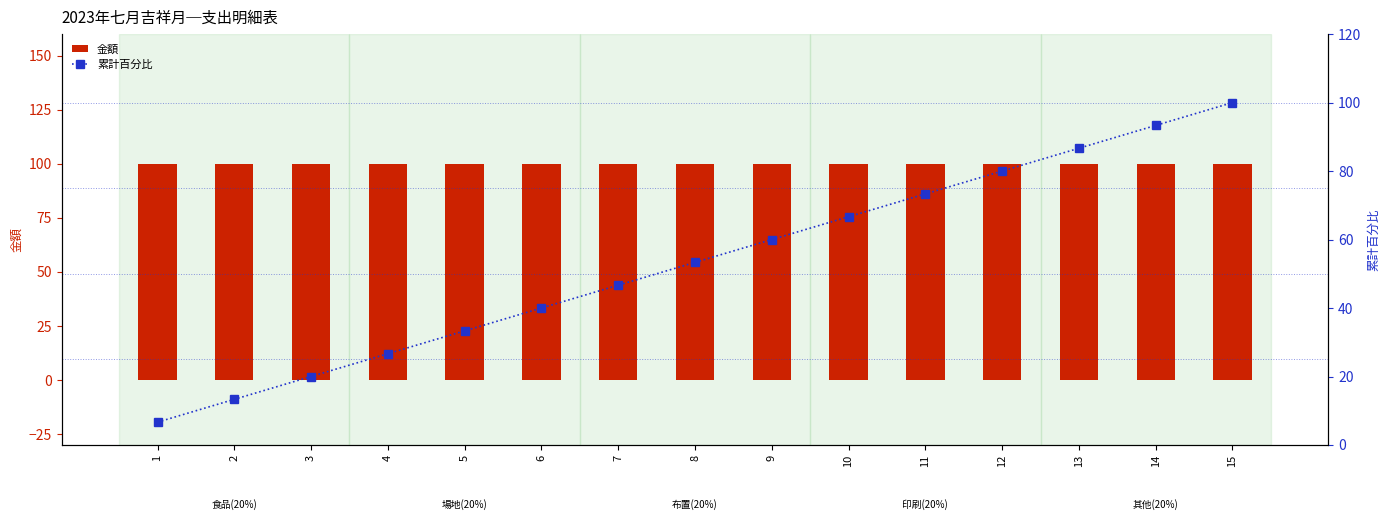

What is the sum of the 累計百分比 values at 4 and 3?

46.7